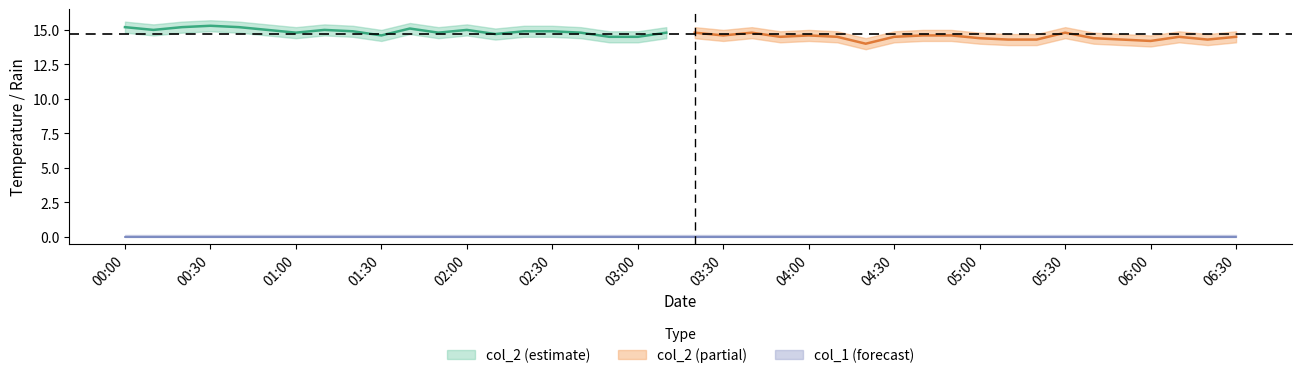

Which series changed the most between 4 and 22?

col_2